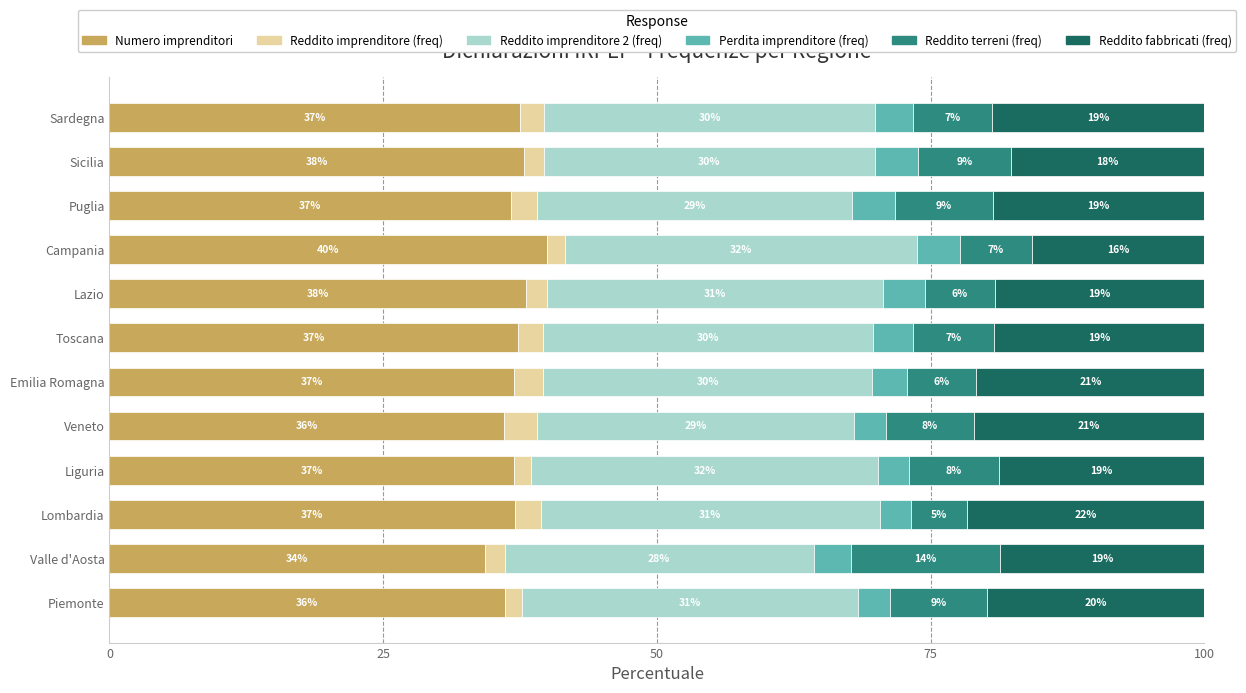

True or false: Numero imprenditori has a value of 58.5 at Liguria.

False